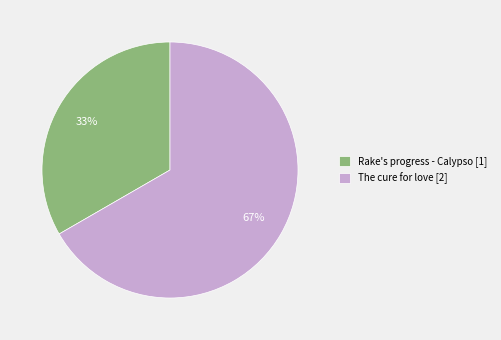

To the nearest percent, what portion does The cure for love represent?

67%